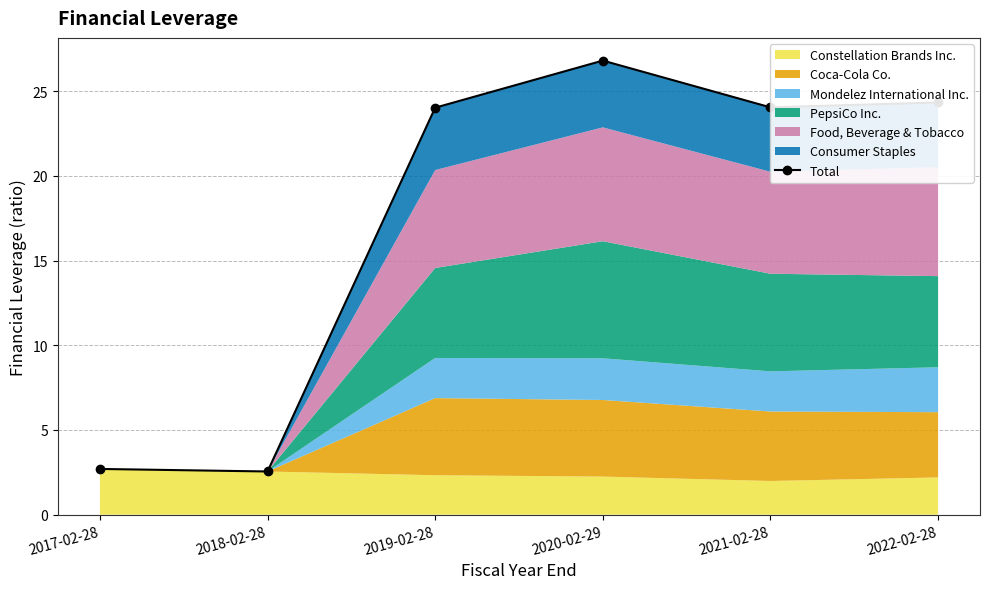

The value at 2021-02-28 is 34.9. True or false?

False